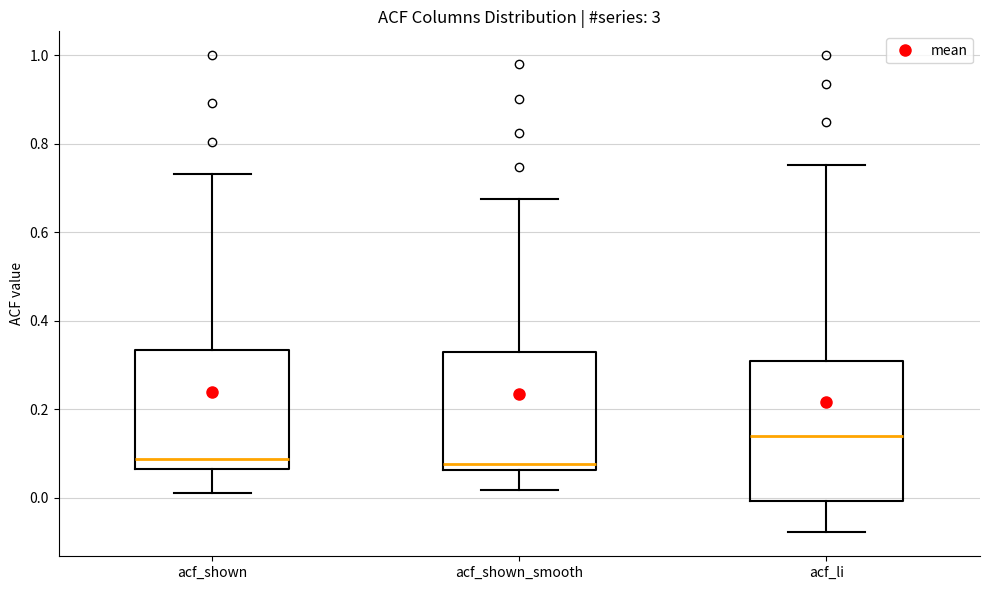

Which box's median line is the highest?

acf_li